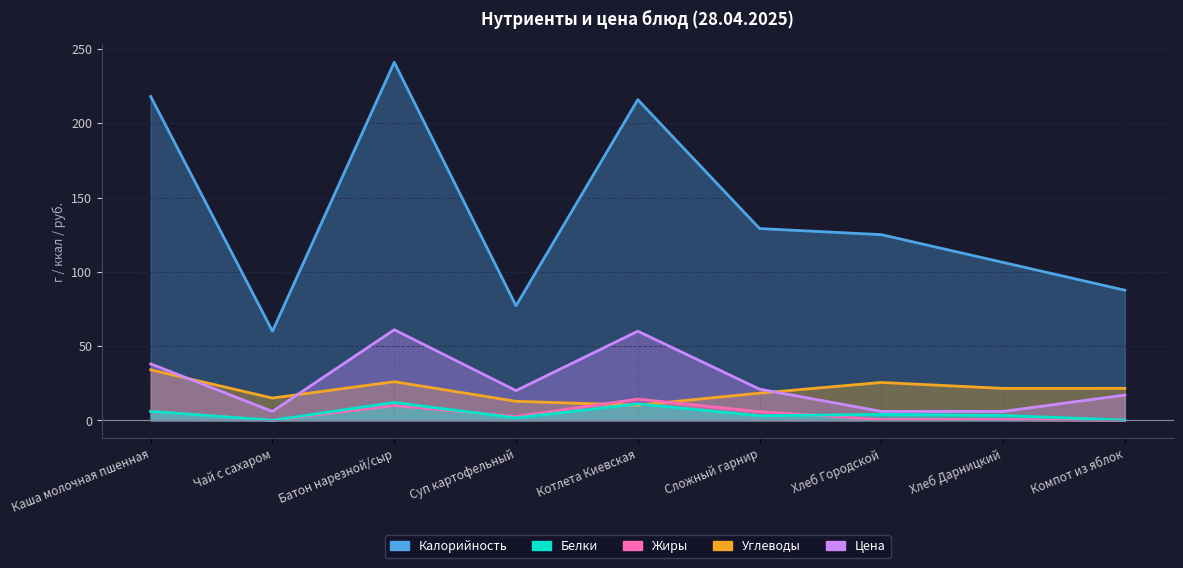

How many data points in Белки are above 3?

6